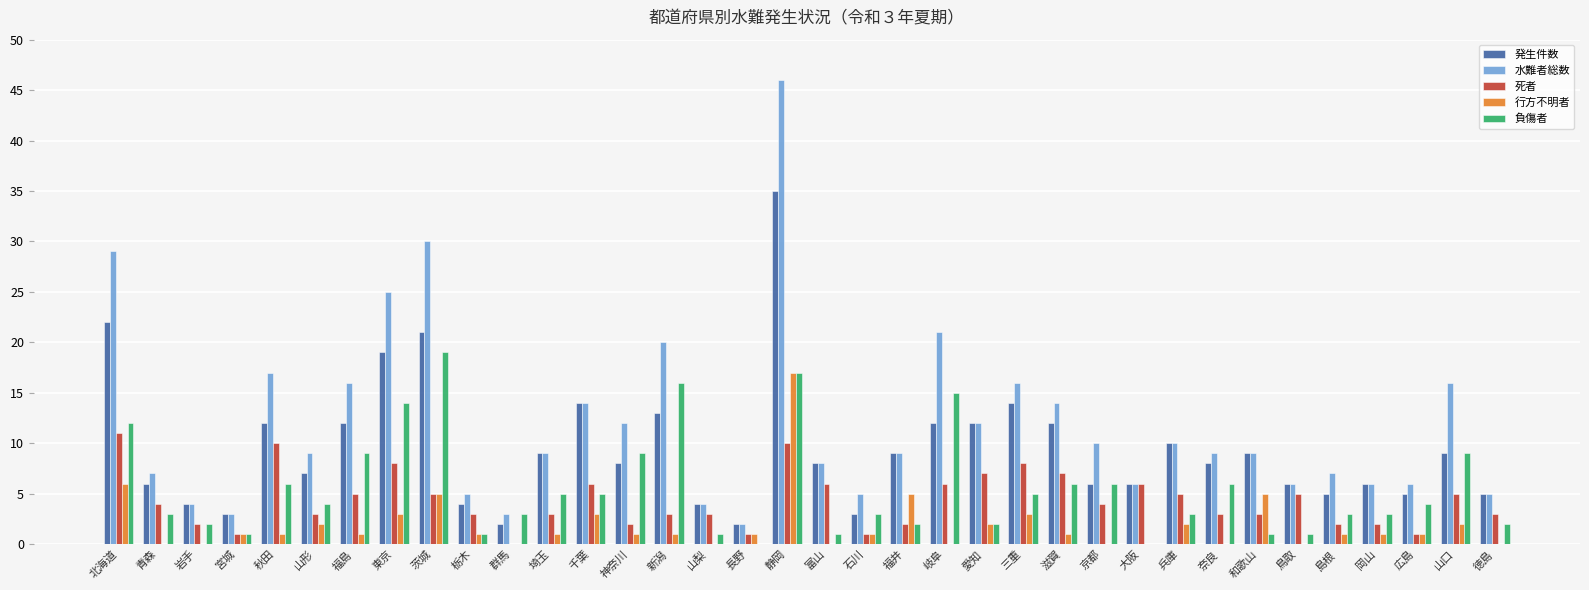

The value of 負傷者 at 広島 is 4. True or false?

True